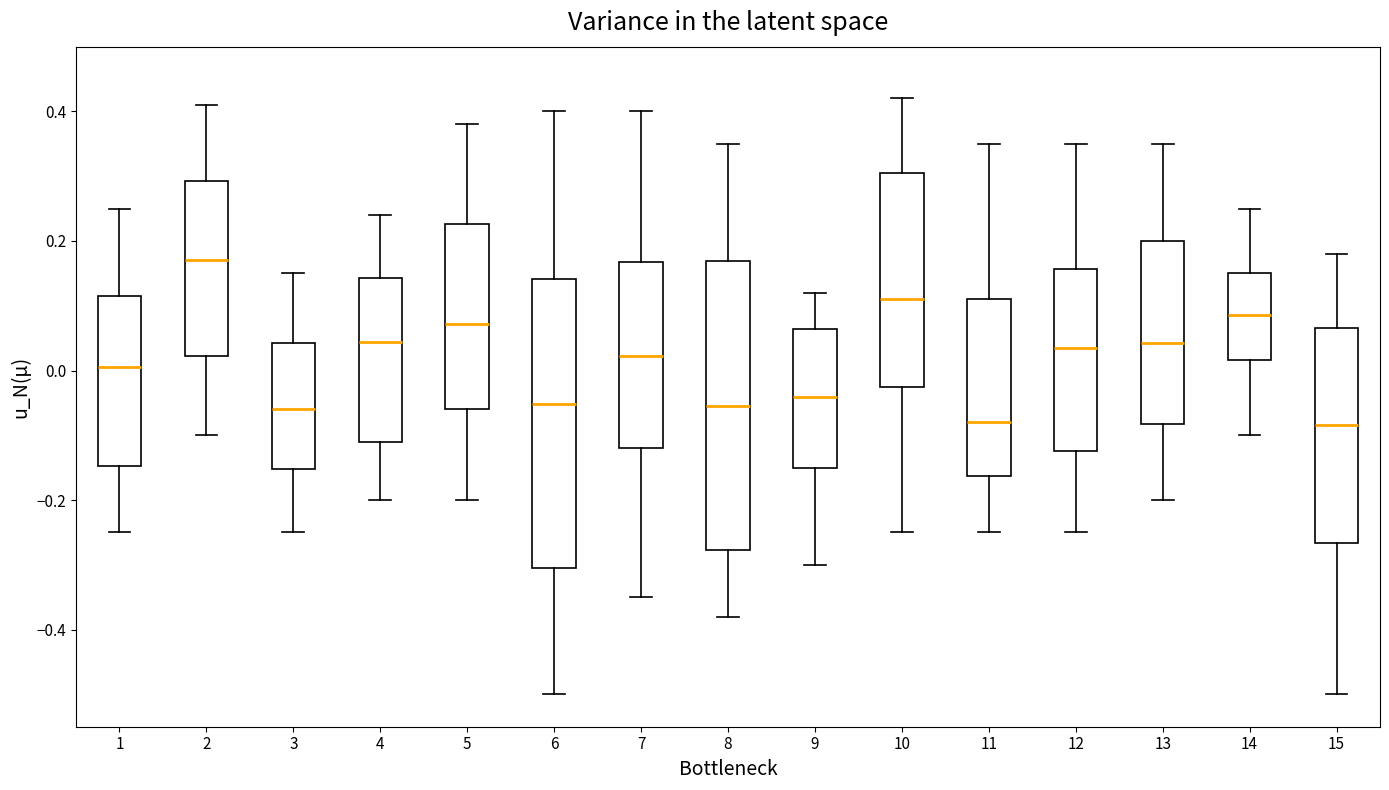

Reading left to right, transcribe this box plot: for each box, give where its median line is, the range the box spans, and where its two whiskers end, as read against the y-axis. The values are not printed on the chart, so give them approximately, as read against the axis.

1: median 0.00, box -0.14 to 0.12, whiskers -0.24 to 0.26
2: median 0.18, box 0.02 to 0.30, whiskers -0.10 to 0.42
3: median -0.06, box -0.16 to 0.04, whiskers -0.24 to 0.16
4: median 0.04, box -0.10 to 0.14, whiskers -0.20 to 0.24
5: median 0.08, box -0.06 to 0.22, whiskers -0.20 to 0.38
6: median -0.06, box -0.30 to 0.14, whiskers -0.50 to 0.40
7: median 0.02, box -0.12 to 0.16, whiskers -0.34 to 0.40
8: median -0.06, box -0.28 to 0.16, whiskers -0.38 to 0.36
9: median -0.04, box -0.16 to 0.06, whiskers -0.30 to 0.12
10: median 0.10, box -0.02 to 0.30, whiskers -0.24 to 0.42
11: median -0.08, box -0.16 to 0.12, whiskers -0.24 to 0.36
12: median 0.04, box -0.12 to 0.16, whiskers -0.24 to 0.36
13: median 0.04, box -0.08 to 0.20, whiskers -0.20 to 0.36
14: median 0.08, box 0.02 to 0.14, whiskers -0.10 to 0.26
15: median -0.08, box -0.26 to 0.06, whiskers -0.50 to 0.18